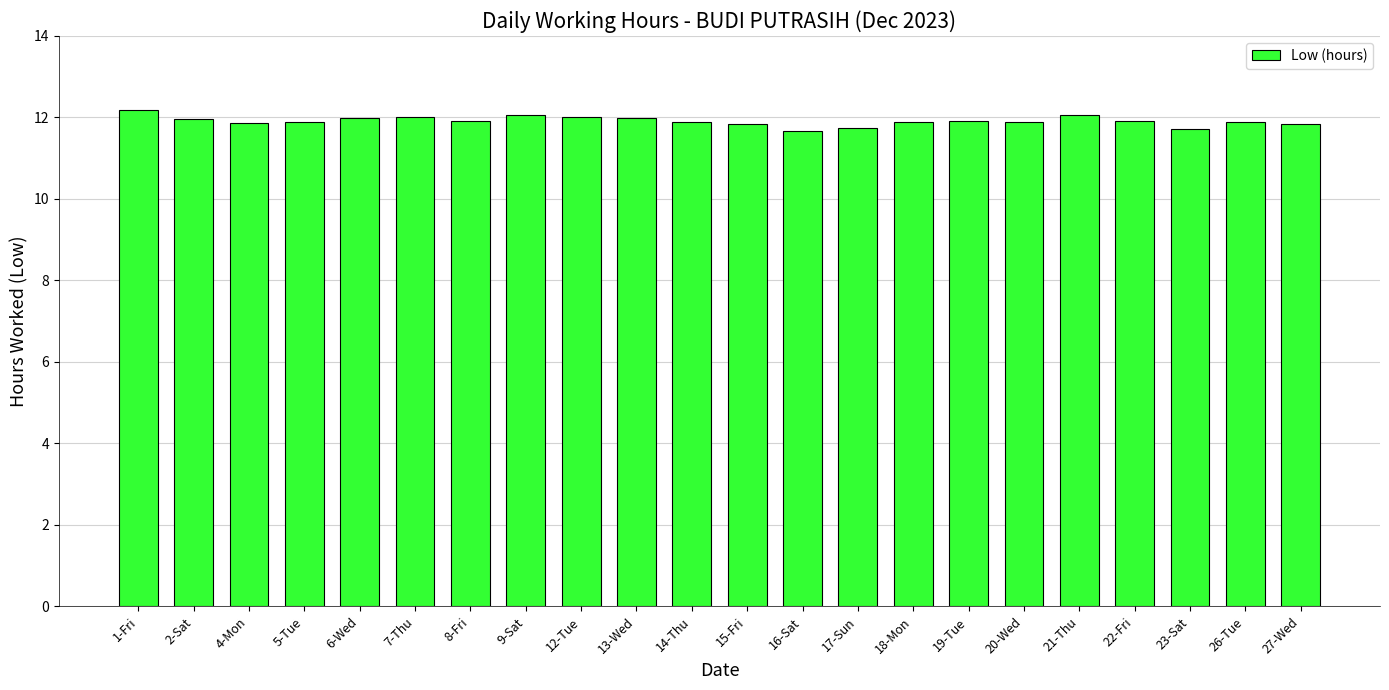

What is the difference between the values at 18-Mon and 12-Tue?

0.1